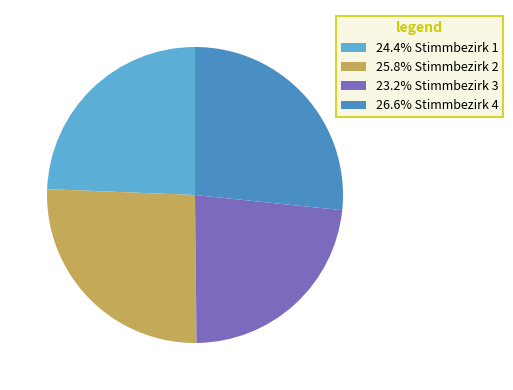

How many segments does this pie chart have?

4